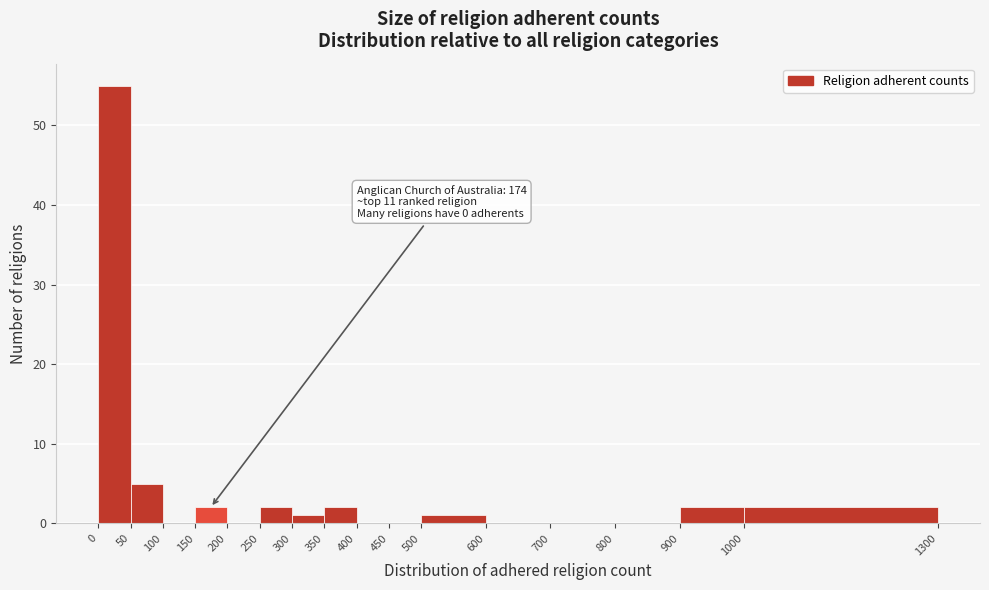

Which range on the x-axis has the tallest bar?

0 to 50